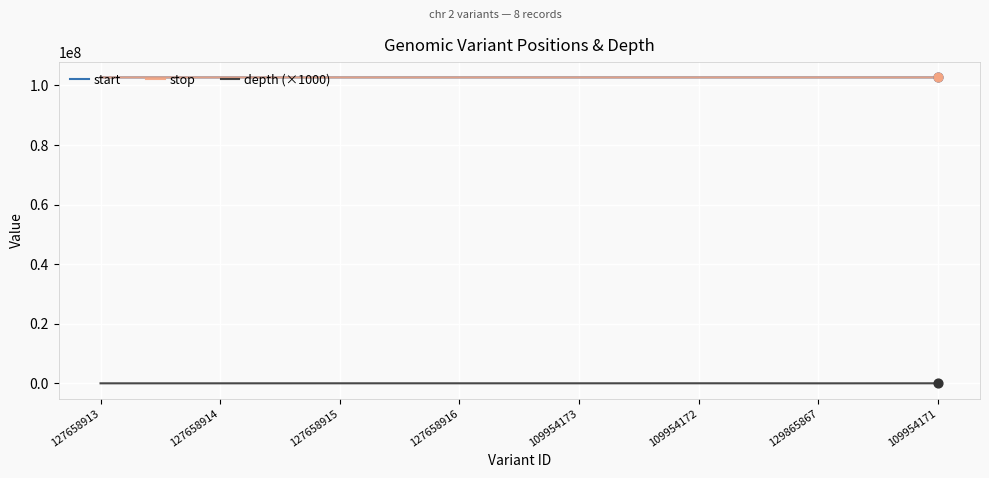

Which series has the widest spread of values?

depth (×1000)